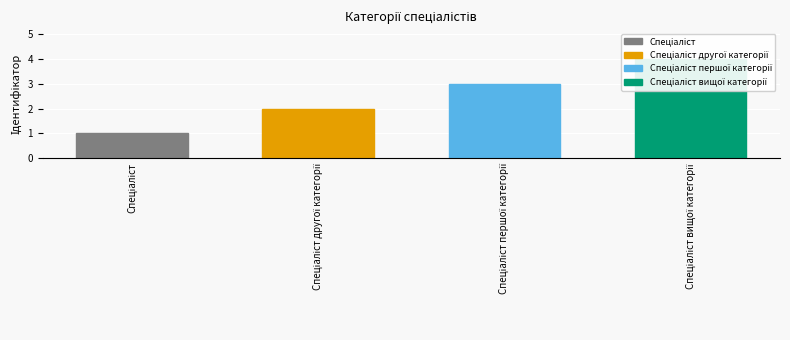

What is the ratio of the value at Спеціаліст другої категорії to the value at Спеціаліст?

2.0